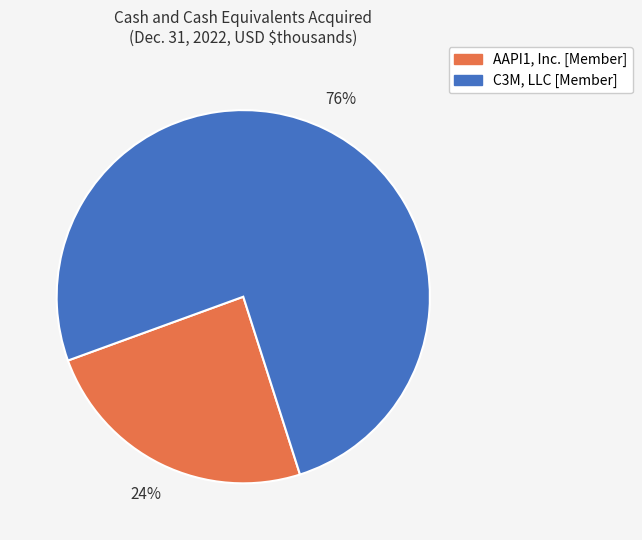

Rank the categories by value from highest to lowest.

C3M, LLC [Member], AAPI1, Inc. [Member]